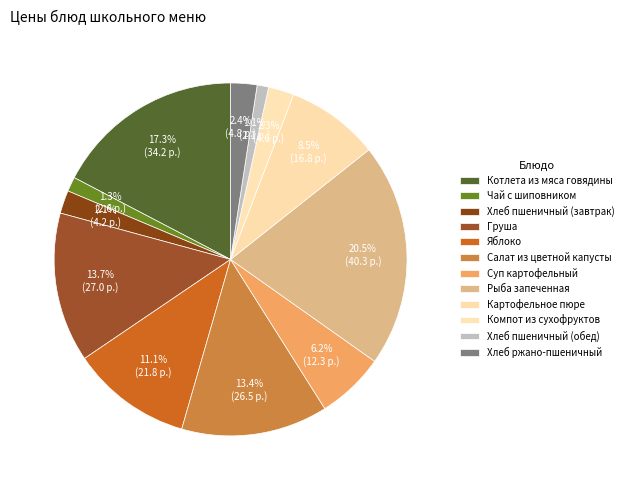

Between Салат из цветной капусты and Хлеб ржано-пшеничный, which is larger?

Салат из цветной капусты